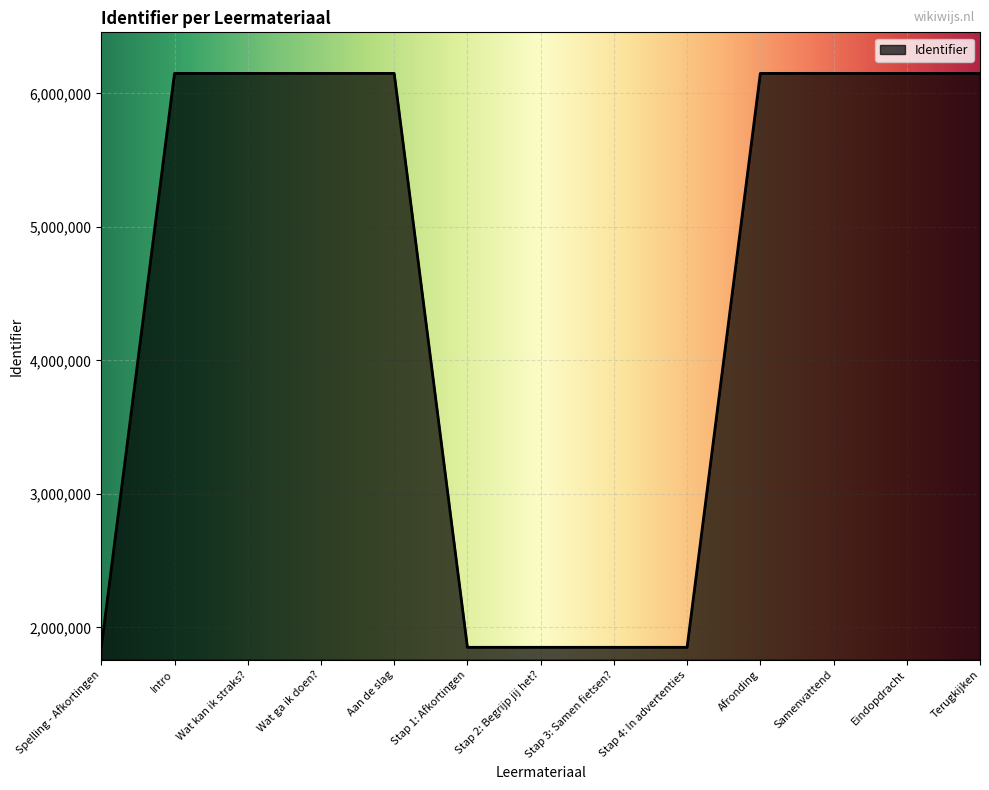

What is the smallest value displayed?

1850097